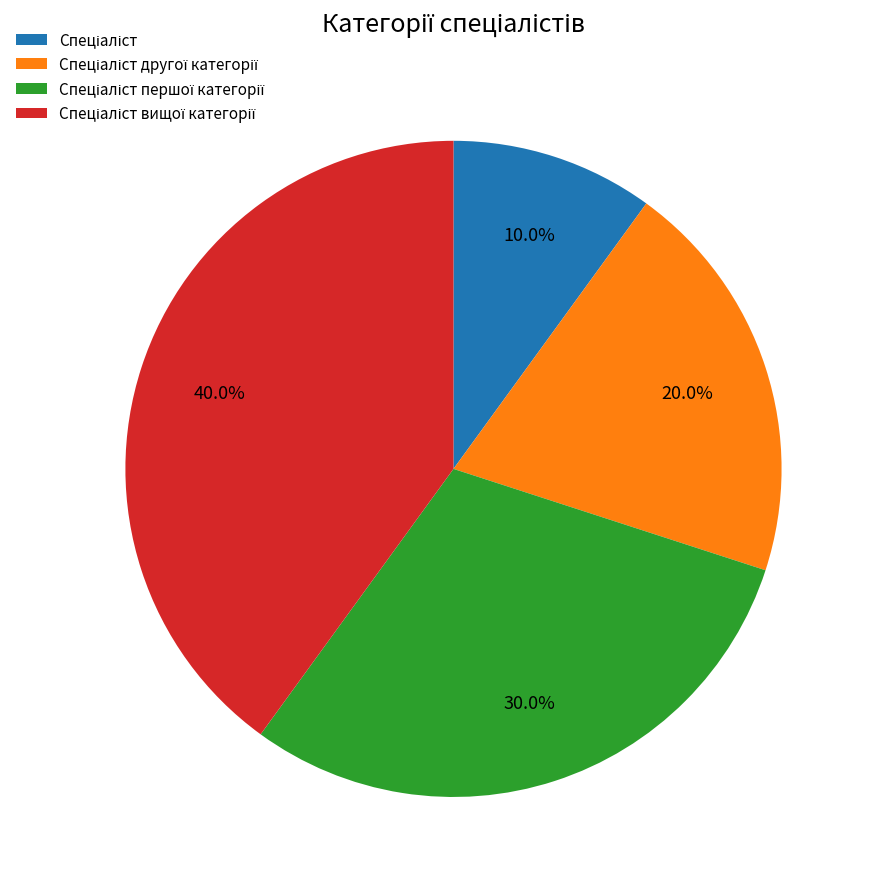

Is there a majority slice in this chart?

No